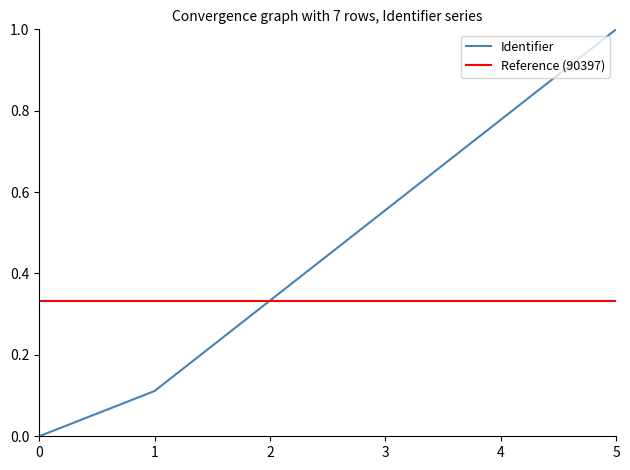

Rank the categories by Identifier value from lowest to highest.

0, 1, 2, 3, 4, 5